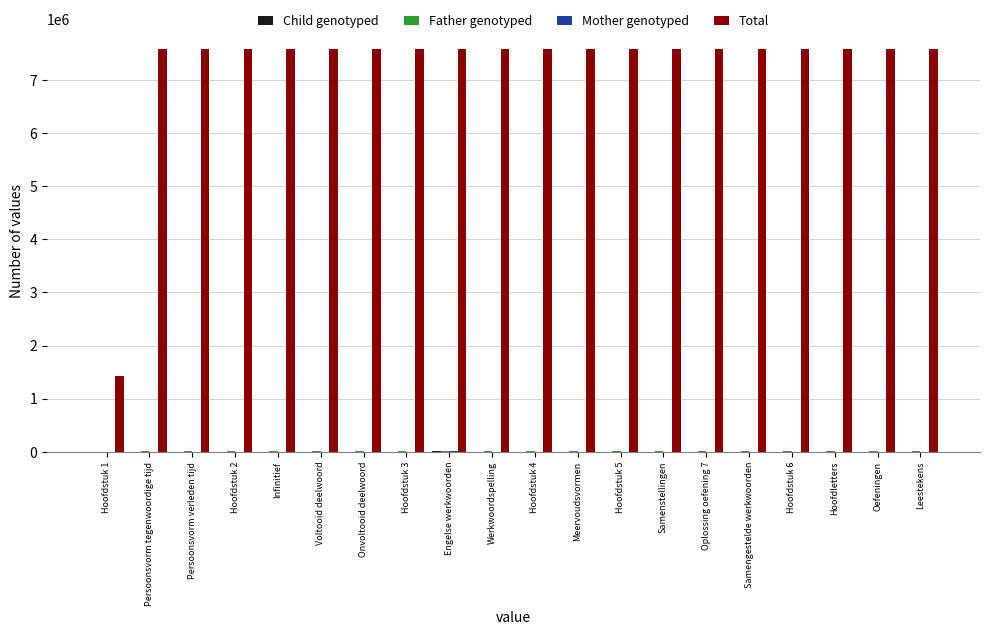

Which series has the largest total across all categories?

Total